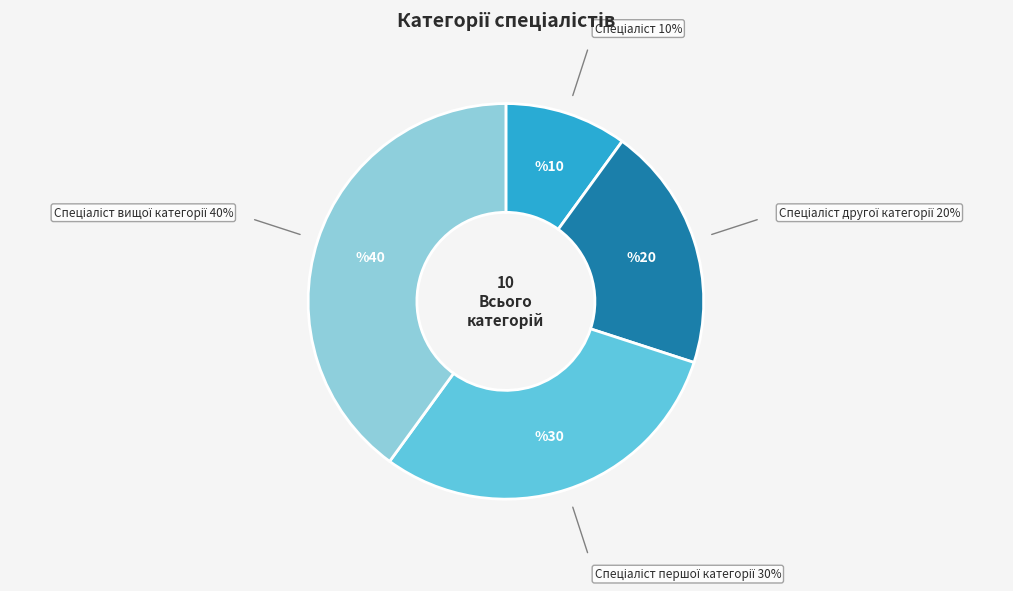

Does any single category account for the majority?

No